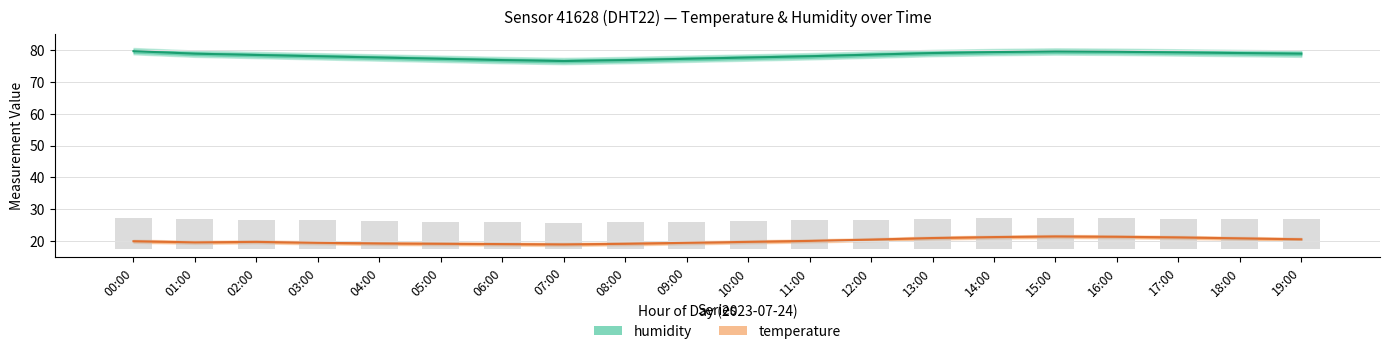

How many values in the humidity series exceed 78?

11